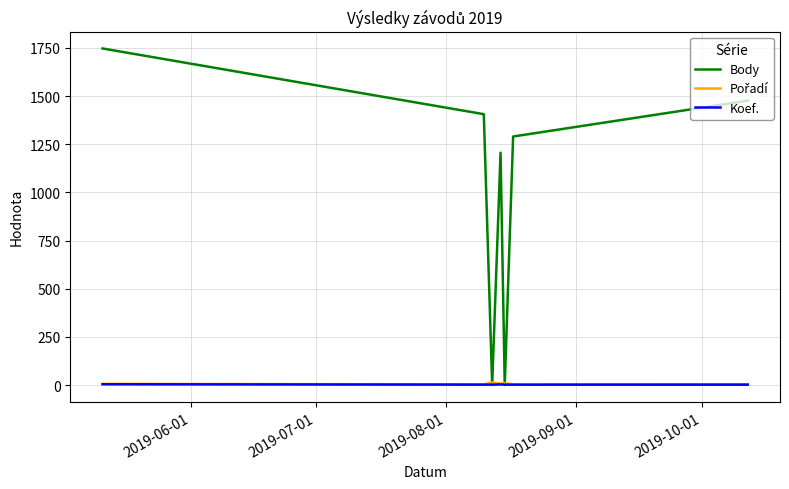

What is the highest value of the Body series?

1747